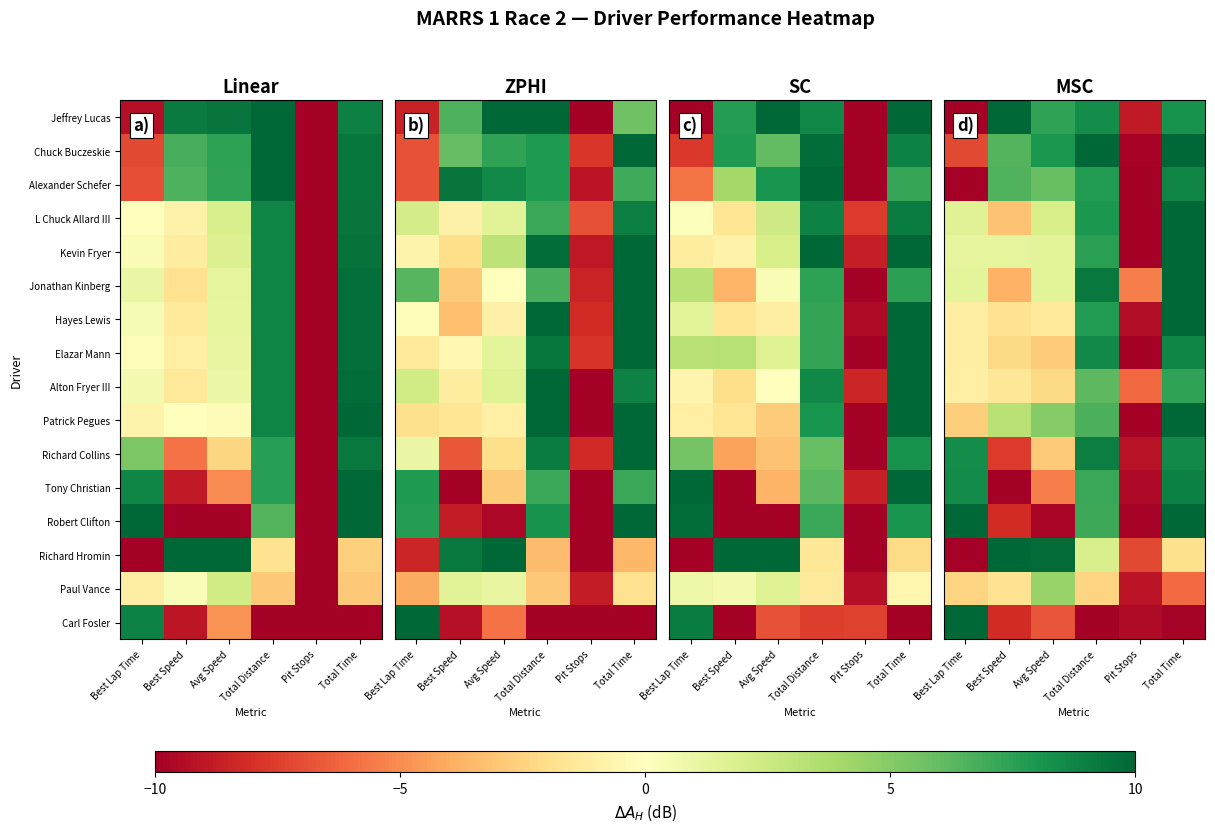

At Avg Speed, list the series in order from largest to smallest.

Richard Hromin, Chuck Buczeskie, Jeffrey Lucas, Alexander Schefer, Patrick Pegues, Paul Vance, L Chuck Allard III, Jonathan Kinberg, Kevin Fryer, Hayes Lewis, Alton Fryer III, Elazar Mann, Richard Collins, Tony Christian, Carl Fosler, Robert Clifton